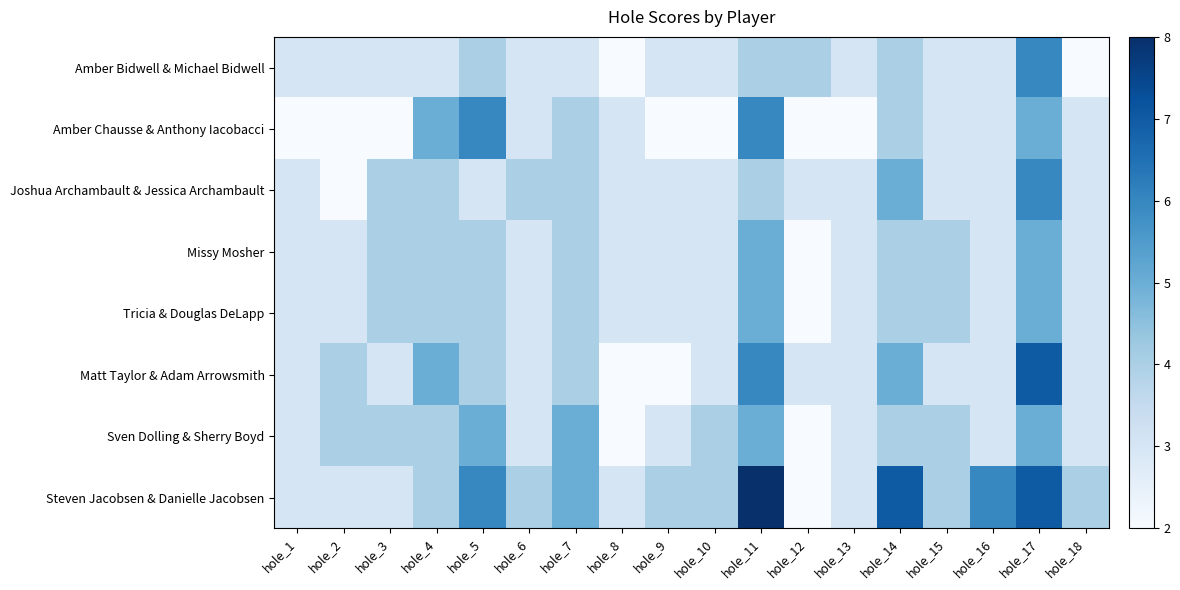

Reading right to left, list all the values displayed in this chart.

Amber Bidwell & Michael Bidwell: hole_18=2	hole_17=6	hole_16=3	hole_15=3	hole_14=4	hole_13=3	hole_12=4	hole_11=4	hole_10=3	hole_9=3	hole_8=2	hole_7=3	hole_6=3	hole_5=4	hole_4=3	hole_3=3	hole_2=3	hole_1=3
Amber Chausse & Anthony Iacobacci: hole_18=3	hole_17=5	hole_16=3	hole_15=3	hole_14=4	hole_13=2	hole_12=2	hole_11=6	hole_10=2	hole_9=2	hole_8=3	hole_7=4	hole_6=3	hole_5=6	hole_4=5	hole_3=2	hole_2=2	hole_1=2
Joshua Archambault & Jessica Archambault: hole_18=3	hole_17=6	hole_16=3	hole_15=3	hole_14=5	hole_13=3	hole_12=3	hole_11=4	hole_10=3	hole_9=3	hole_8=3	hole_7=4	hole_6=4	hole_5=3	hole_4=4	hole_3=4	hole_2=2	hole_1=3
Missy Mosher: hole_18=3	hole_17=5	hole_16=3	hole_15=4	hole_14=4	hole_13=3	hole_12=2	hole_11=5	hole_10=3	hole_9=3	hole_8=3	hole_7=4	hole_6=3	hole_5=4	hole_4=4	hole_3=4	hole_2=3	hole_1=3
Tricia & Douglas DeLapp: hole_18=3	hole_17=5	hole_16=3	hole_15=4	hole_14=4	hole_13=3	hole_12=2	hole_11=5	hole_10=3	hole_9=3	hole_8=3	hole_7=4	hole_6=3	hole_5=4	hole_4=4	hole_3=4	hole_2=3	hole_1=3
Matt Taylor & Adam Arrowsmith: hole_18=3	hole_17=7	hole_16=3	hole_15=3	hole_14=5	hole_13=3	hole_12=3	hole_11=6	hole_10=3	hole_9=2	hole_8=2	hole_7=4	hole_6=3	hole_5=4	hole_4=5	hole_3=3	hole_2=4	hole_1=3
Sven Dolling & Sherry Boyd: hole_18=3	hole_17=5	hole_16=3	hole_15=4	hole_14=4	hole_13=3	hole_12=2	hole_11=5	hole_10=4	hole_9=3	hole_8=2	hole_7=5	hole_6=3	hole_5=5	hole_4=4	hole_3=4	hole_2=4	hole_1=3
Steven Jacobsen & Danielle Jacobsen: hole_18=4	hole_17=7	hole_16=6	hole_15=4	hole_14=7	hole_13=3	hole_12=2	hole_11=8	hole_10=4	hole_9=4	hole_8=3	hole_7=5	hole_6=4	hole_5=6	hole_4=4	hole_3=3	hole_2=3	hole_1=3